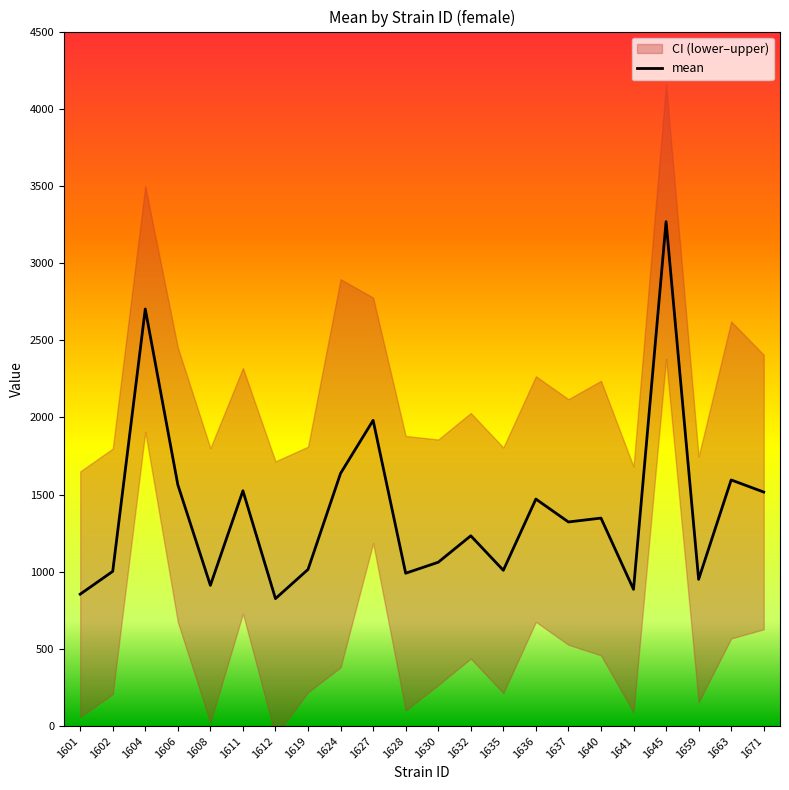

Approximately how many times larger is the value at 1611 compared to 1671?

1.0